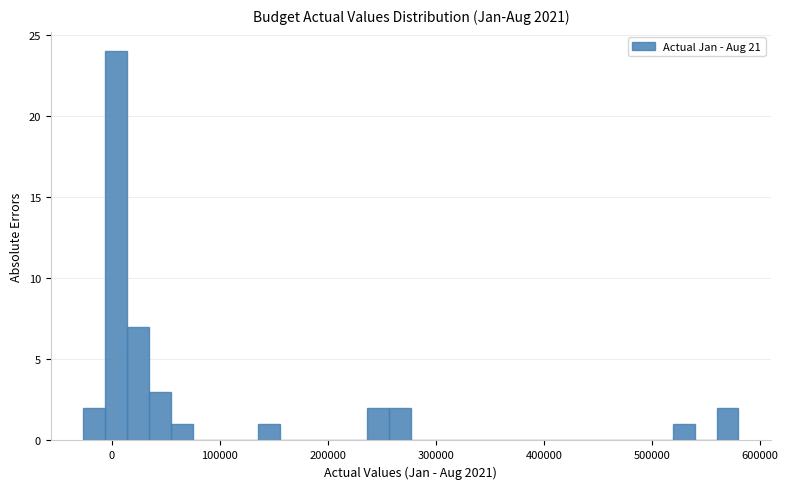

Read against the x-axis, roughly where is the centre of the tallest bar?

0